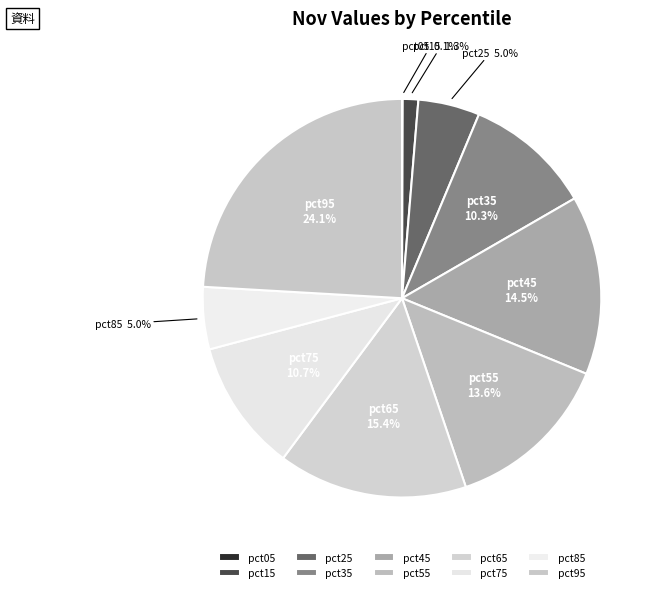

Is it true that pct35 is 20% of the pie?

False